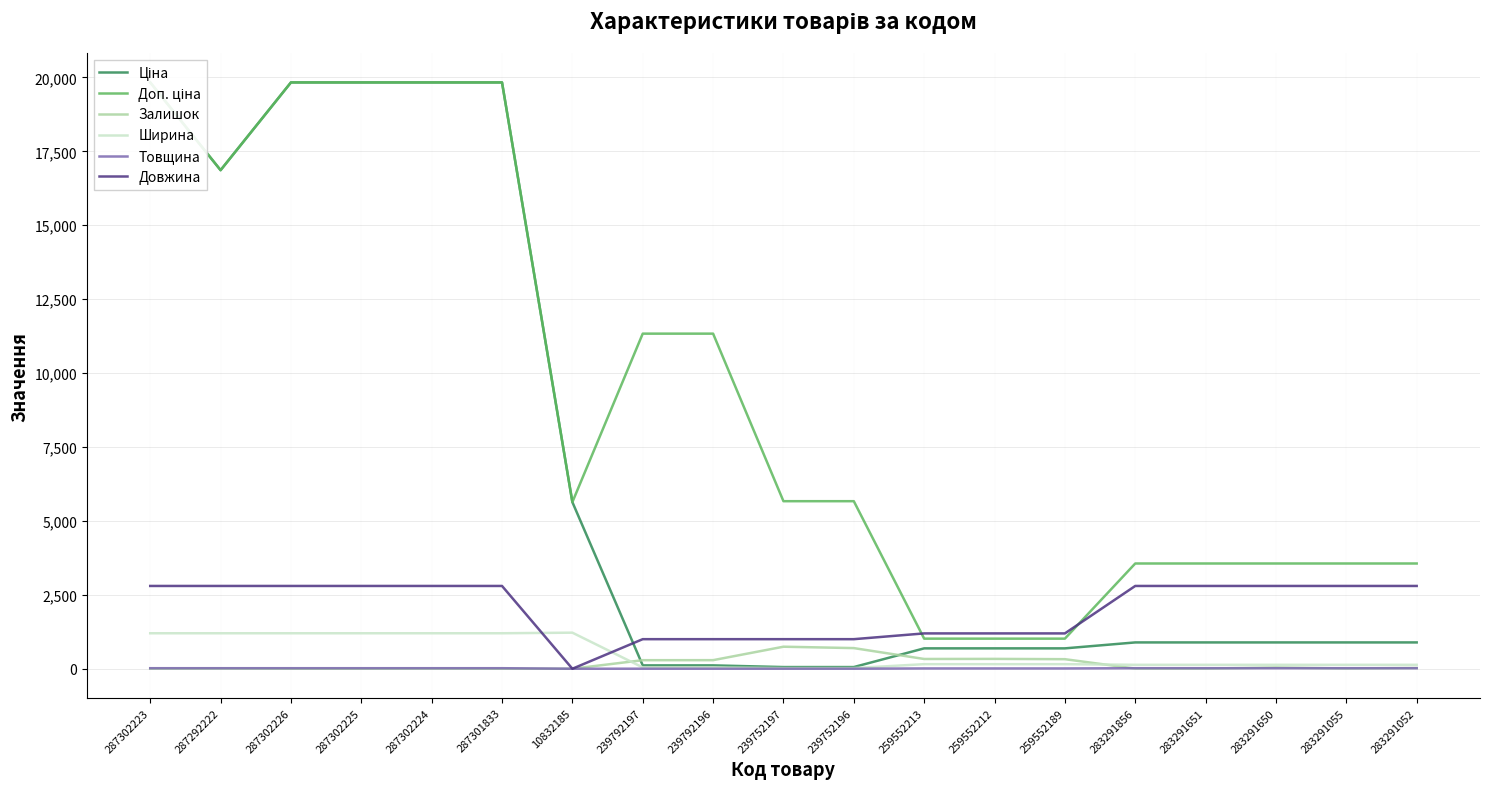

What are all the series names shown in the legend?

Ціна, Доп. ціна, Залишок, Ширина, Товщина, Довжина